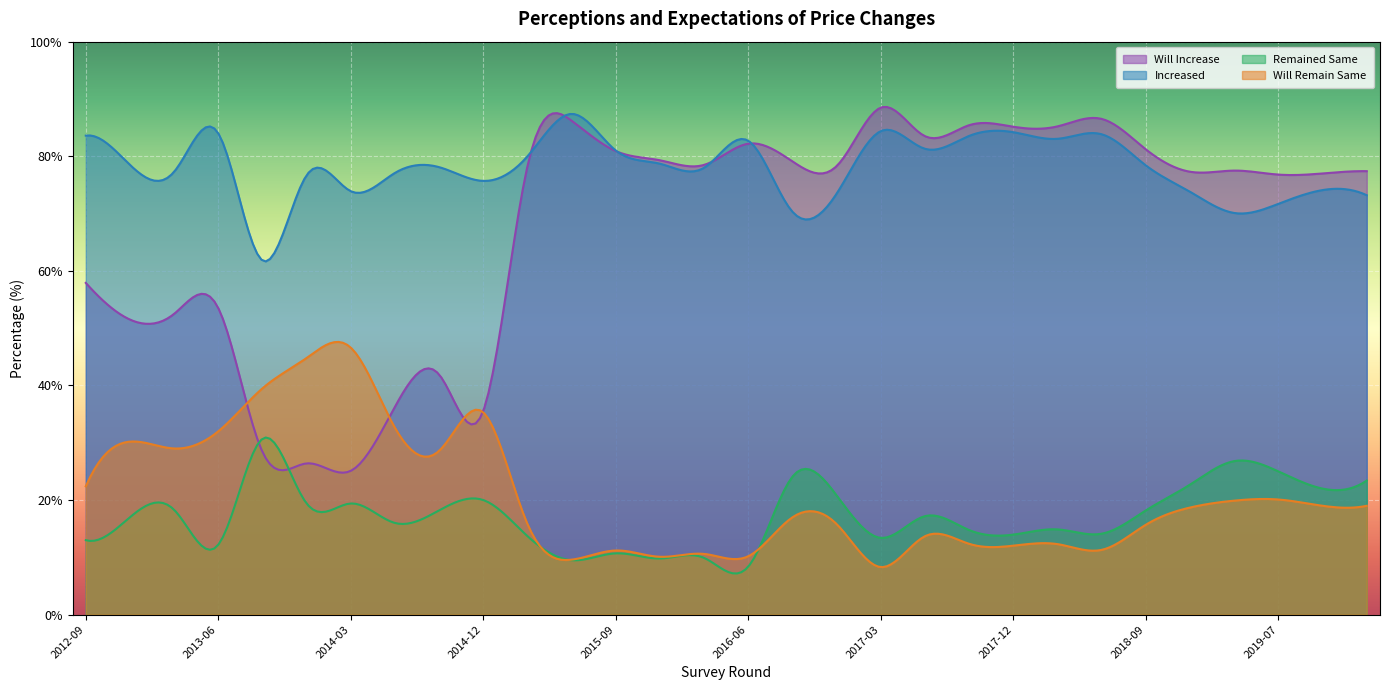

List the series in order of their peak value, lowest first.

Remained Same, Will Remain Same, Increased, Will Increase